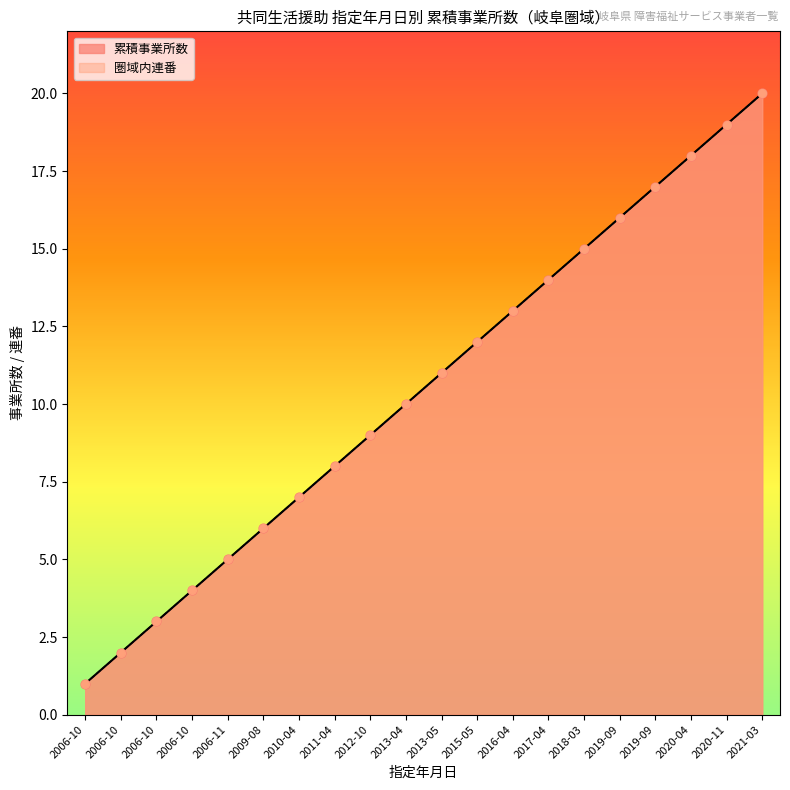

At how many categories does at least one series exceed 16?

4